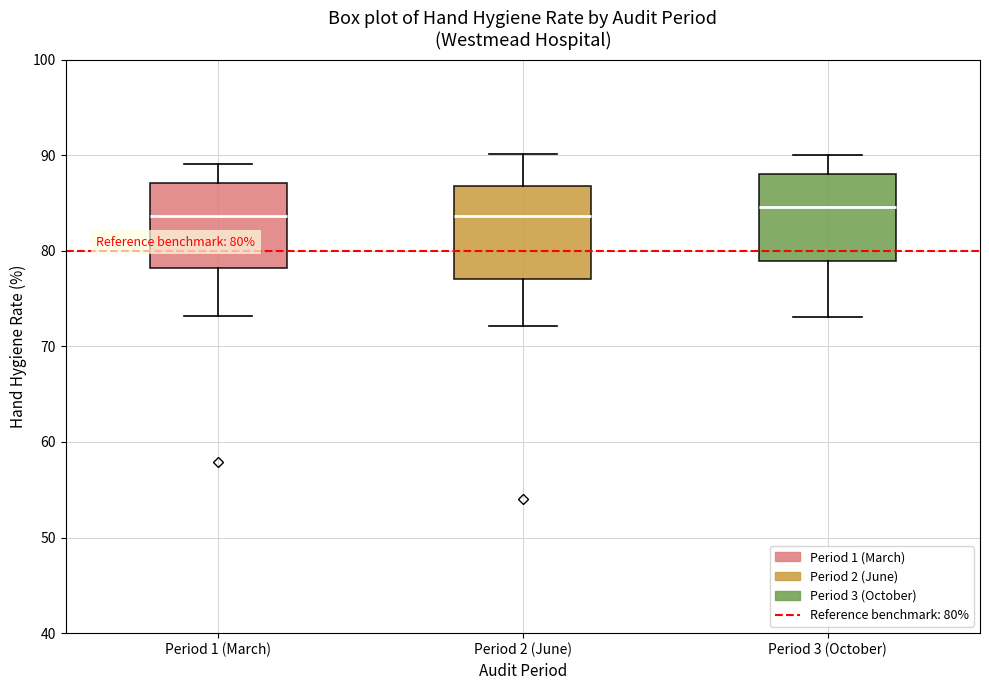

Which box's median line is the highest?

Period 3 (October)